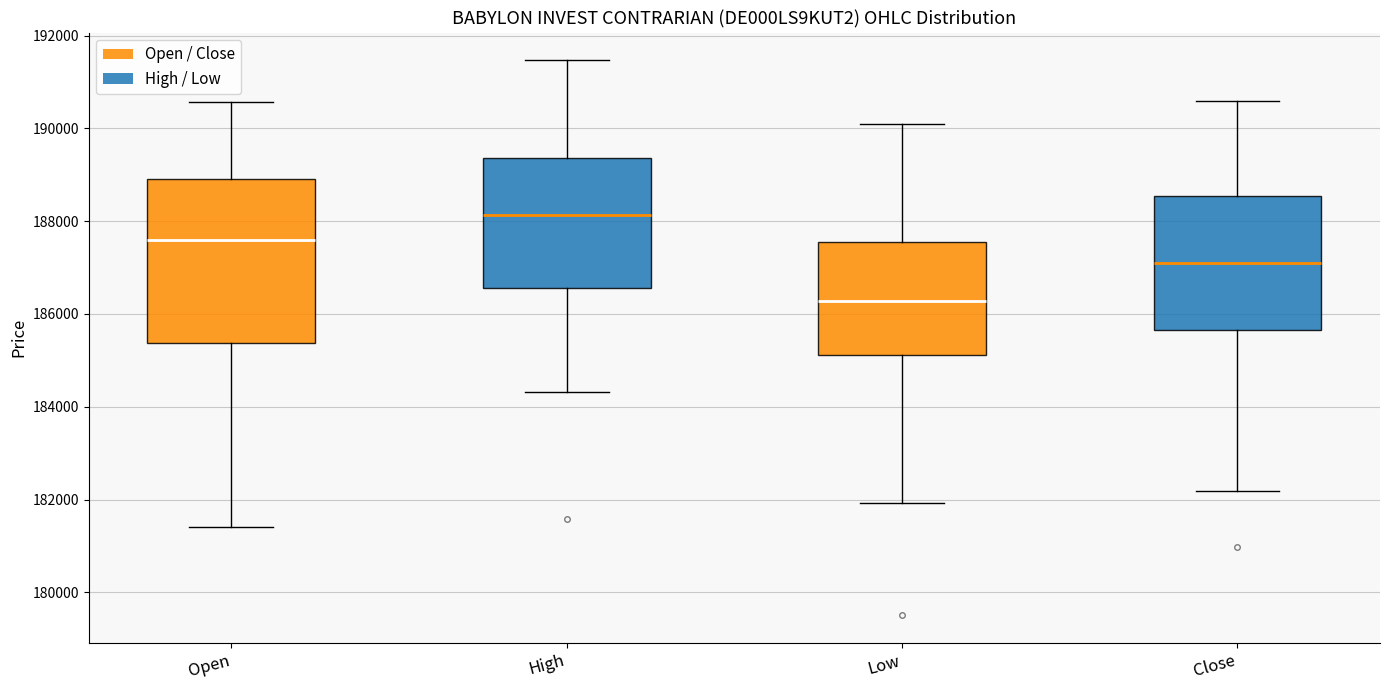

Which box's median line is the highest?

High